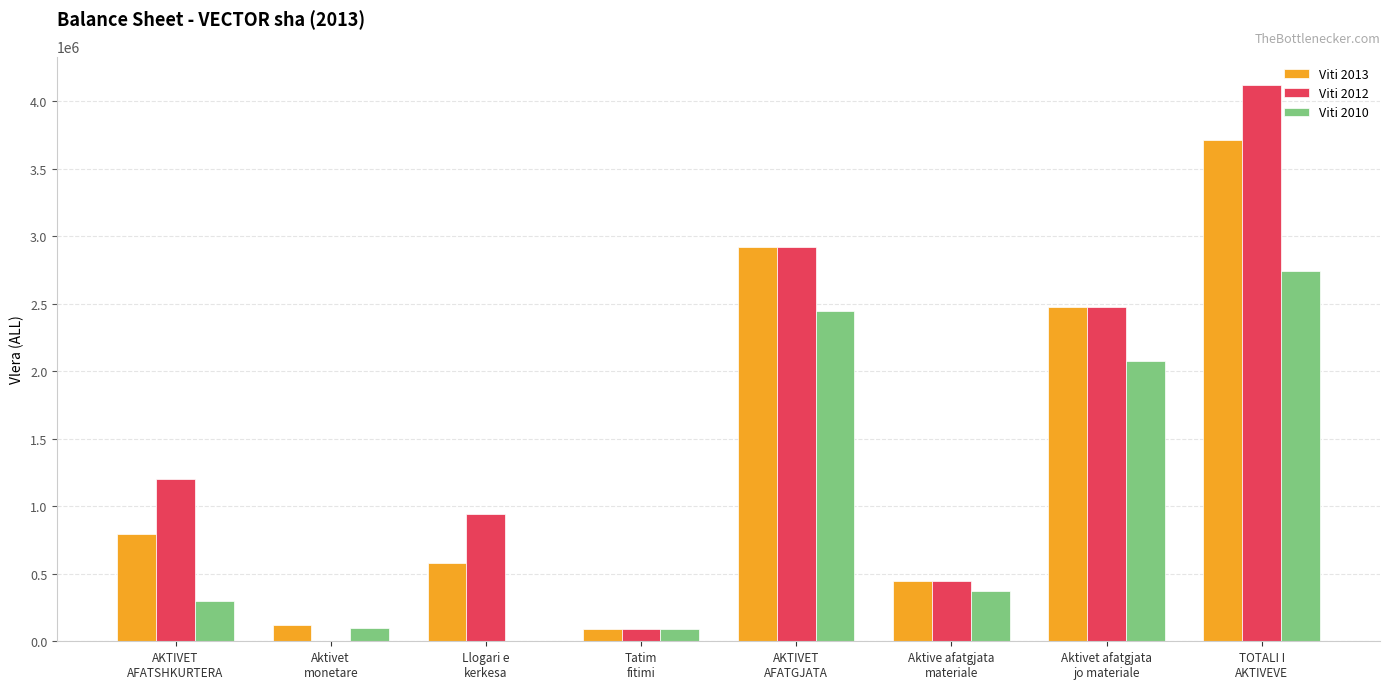

What is the sum of all Viti 2012 values?

12208076.0